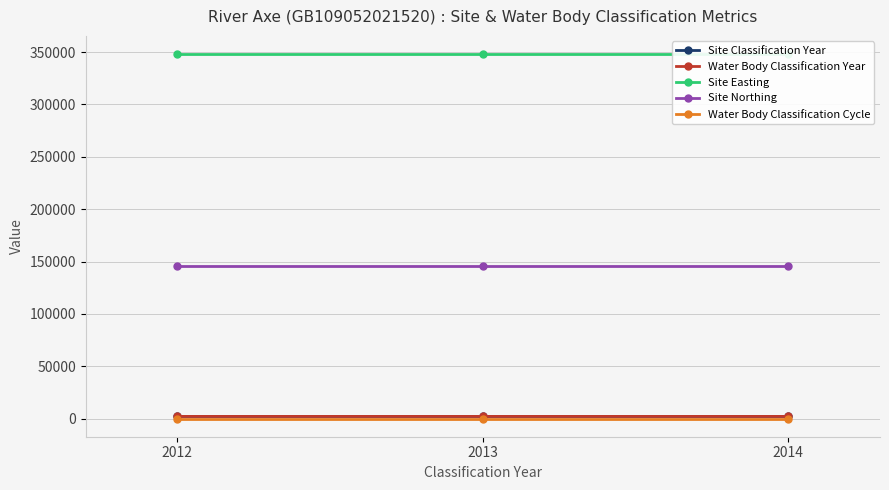

How many lines are shown in the chart?

5